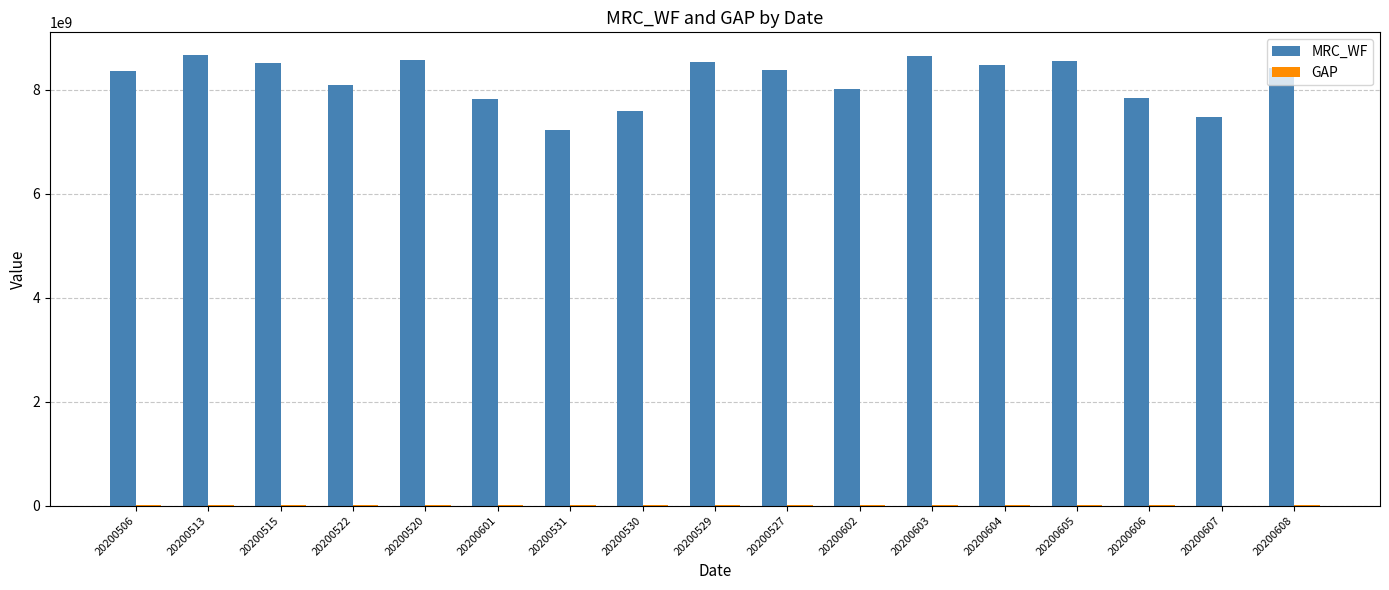

How many groups of bars are there?

17